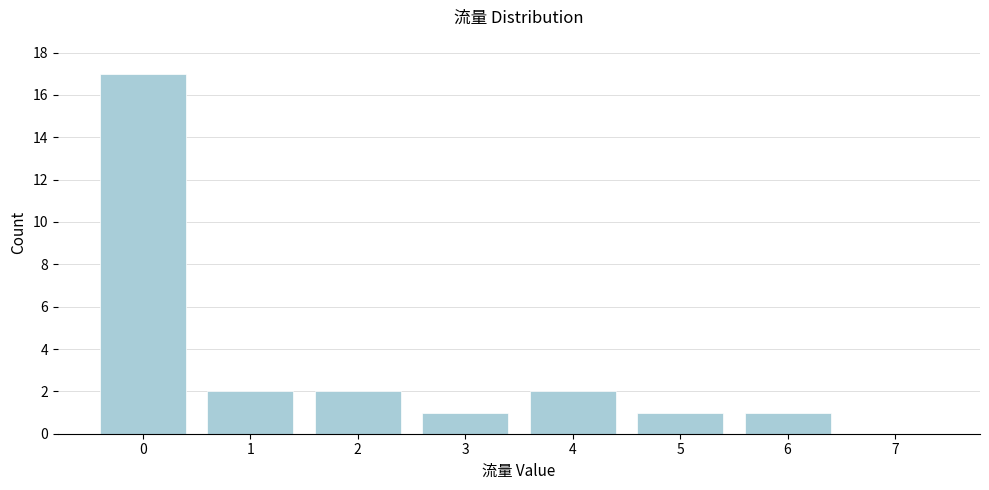

Reading left to right, extract all data points from this chart.

0=17	1=2	2=2	3=1	4=2	5=1	6=1	7=0